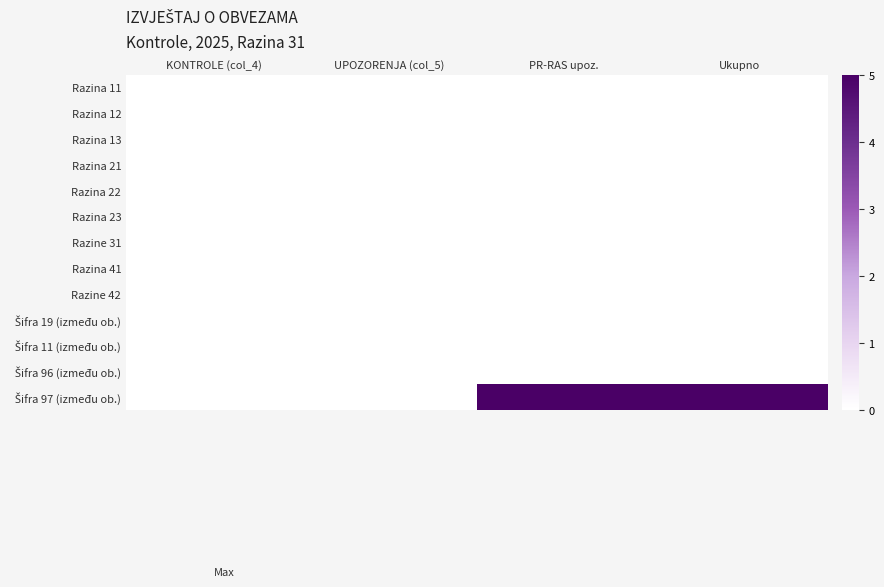

What is the total value across all series at Ukupno?

5